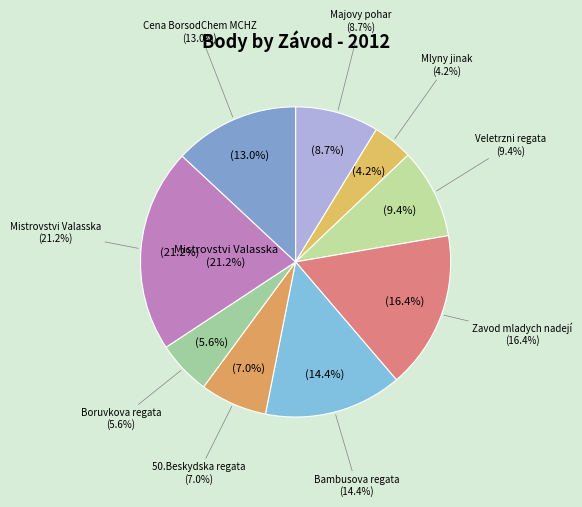

Count the number of slices in the pie.

9